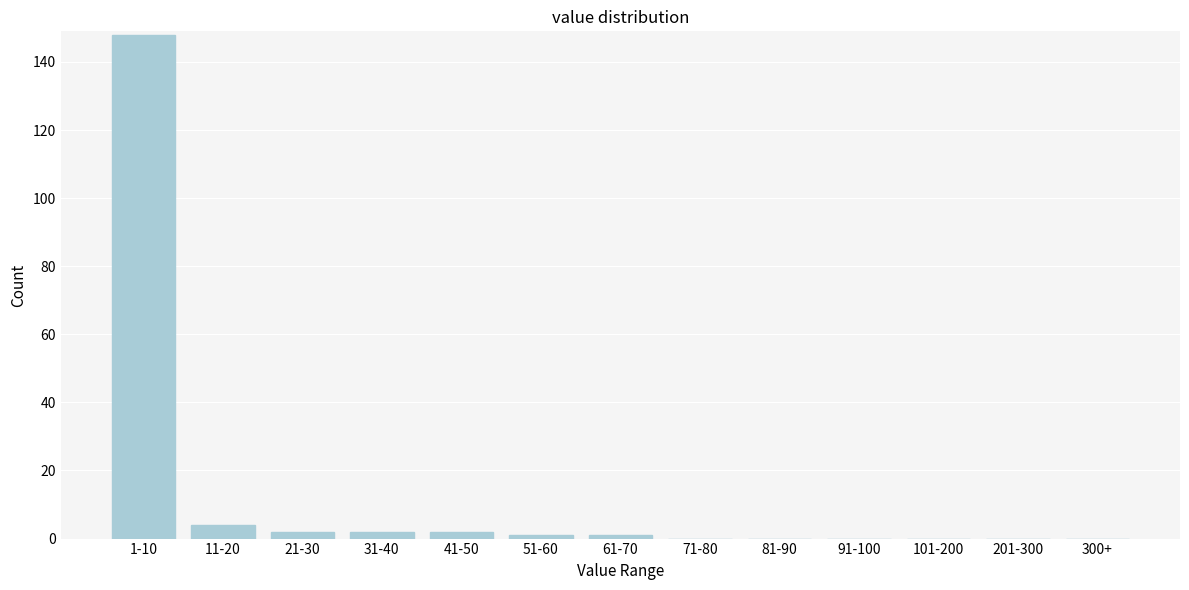

Reading left to right, list all the values displayed in this chart.

1-10=148	11-20=4	21-30=2	31-40=2	41-50=2	51-60=1	61-70=1	71-80=0	81-90=0	91-100=0	101-200=0	201-300=0	300+=0